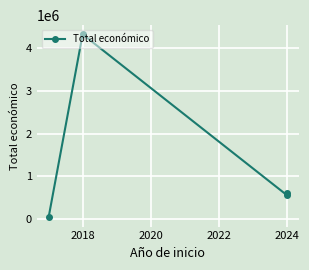

The chart shows a value of 22595 at 2016. True or false?

False